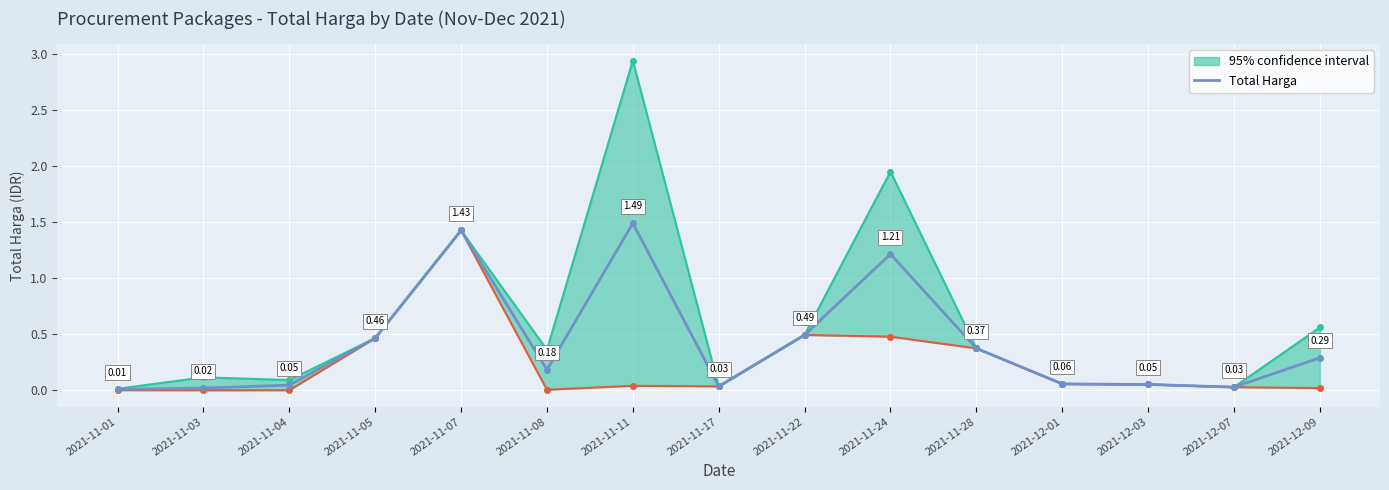

Count the number of categories in the chart.

15